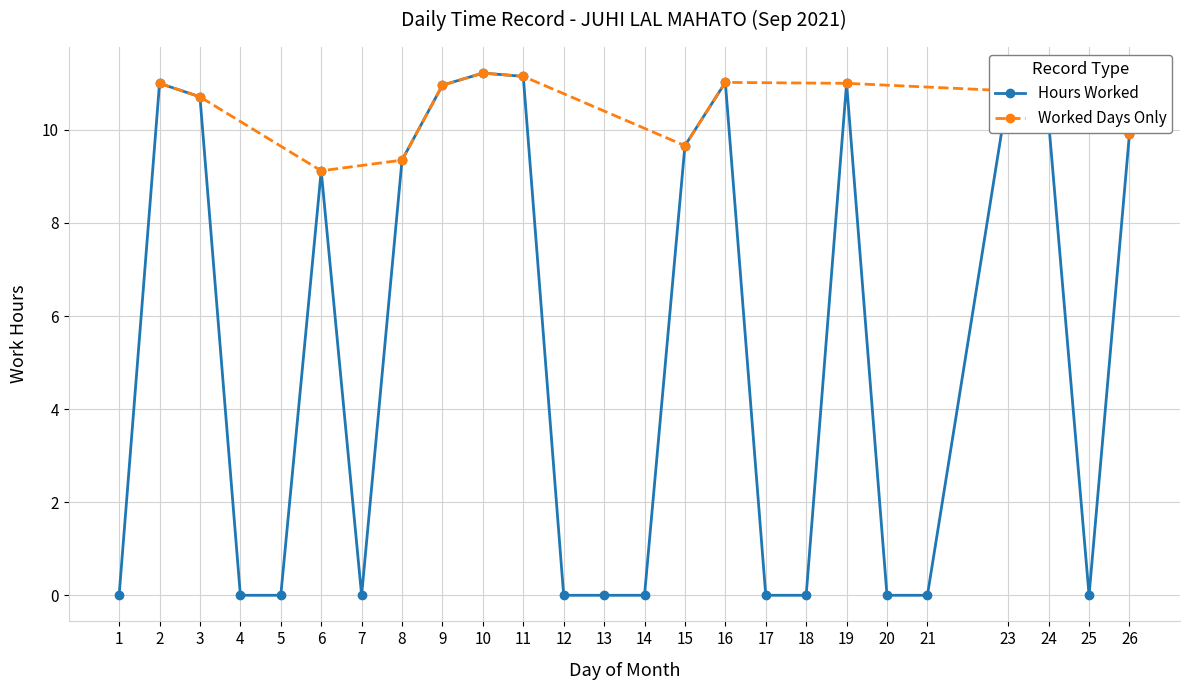

What is the sum of all values?

136.1